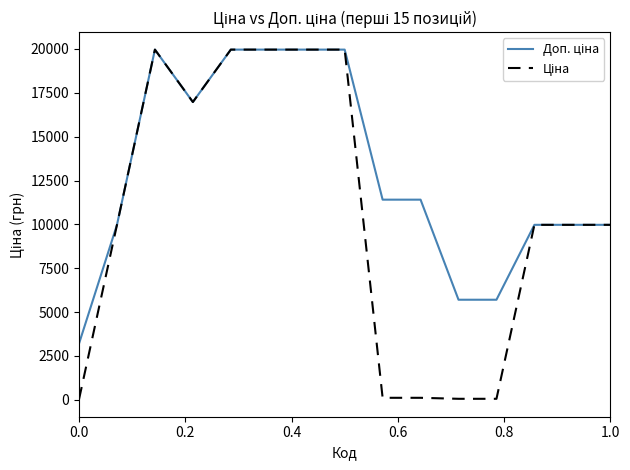

What is the greatest value displayed?

19964.2